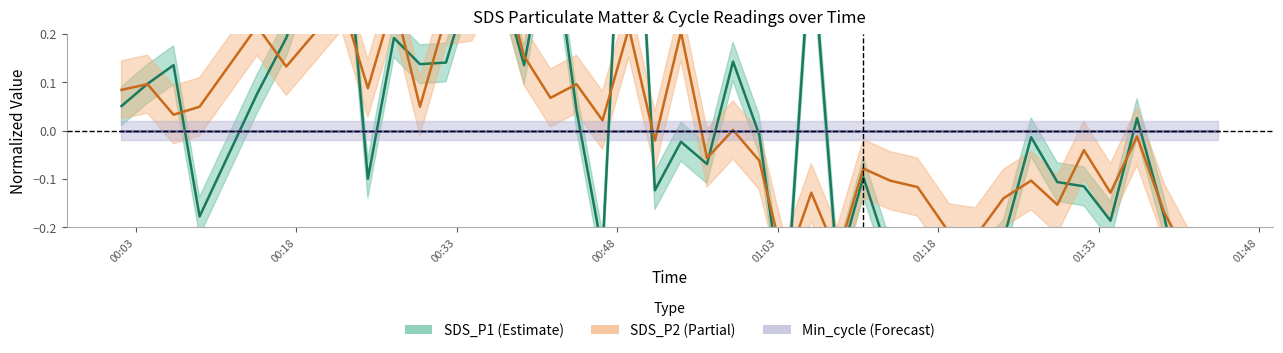

Is it true that SDS_P2 center equals 0.0 at 16?

False